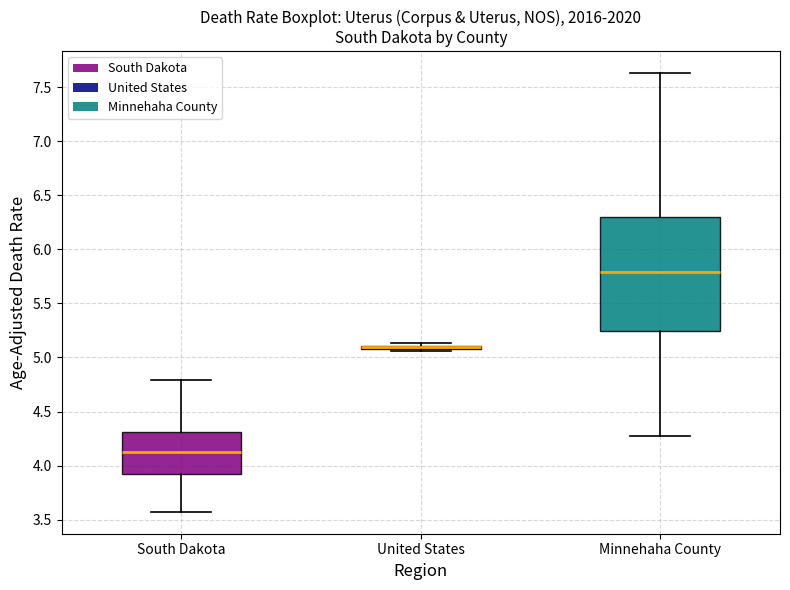

Reading left to right, read every box against the y-axis: the position of its median line, the range the box covers, and the ends of its whiskers. The values are not printed on the chart, so give them approximately, as read against the axis.

South Dakota: median 4.15, box 3.90 to 4.30, whiskers 3.55 to 4.80
United States: box collapsed to a line at 5.10, whiskers 5.05 to 5.15
Minnehaha County: median 5.80, box 5.25 to 6.30, whiskers 4.30 to 7.65